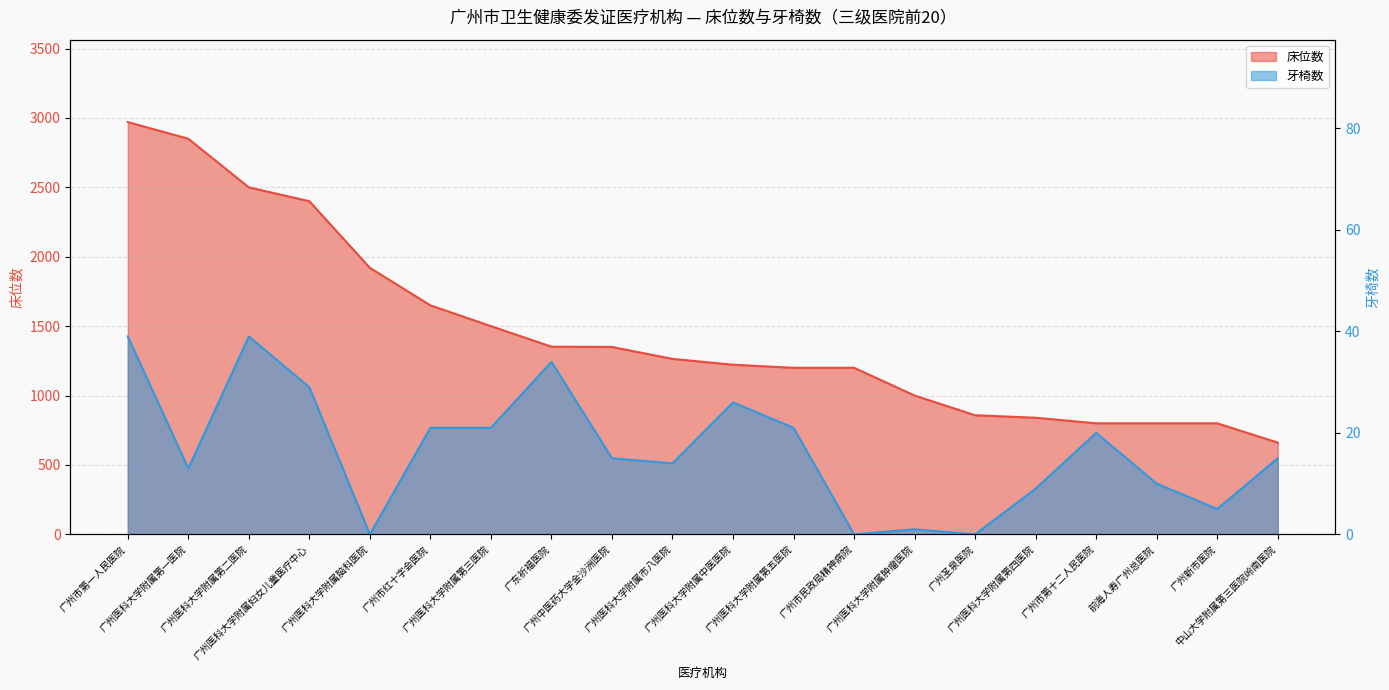

Reading left to right, list all the values displayed in this chart.

床位数: 2970	2850	2500	2400	1920	1650	1500	1352	1350	1264	1222	1200	1200	1000	858	840	800	800	800	661
牙椅数: 39	13	39	29	0	21	21	34	15	14	26	21	0	1	0	9	20	10	5	15